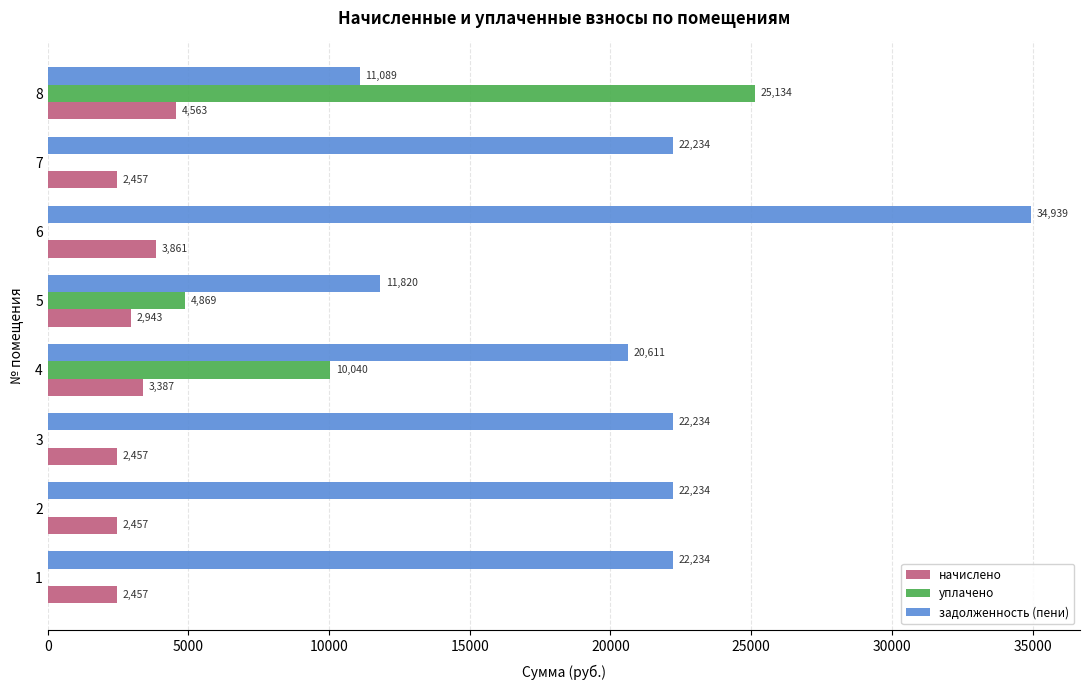

What are all the series names shown in the legend?

начислено, уплачено, задолженность (пени)